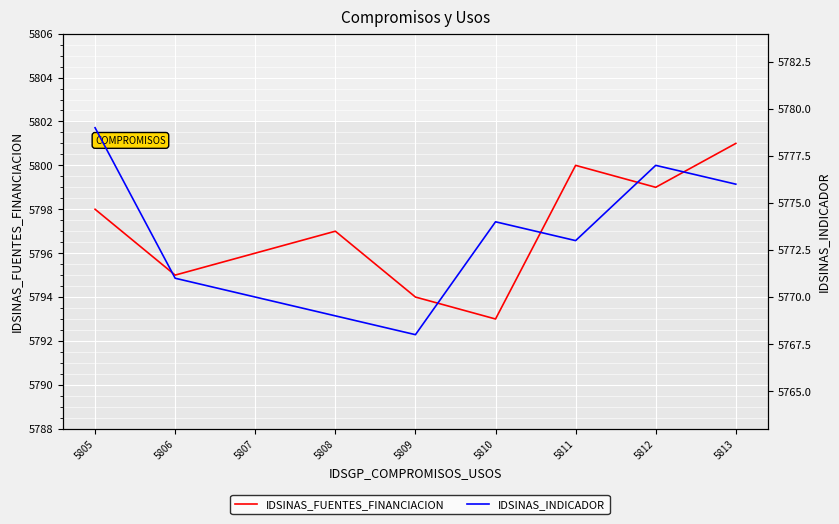

What are all the series names shown in the legend?

IDSINAS_FUENTES_FINANCIACION, IDSINAS_INDICADOR